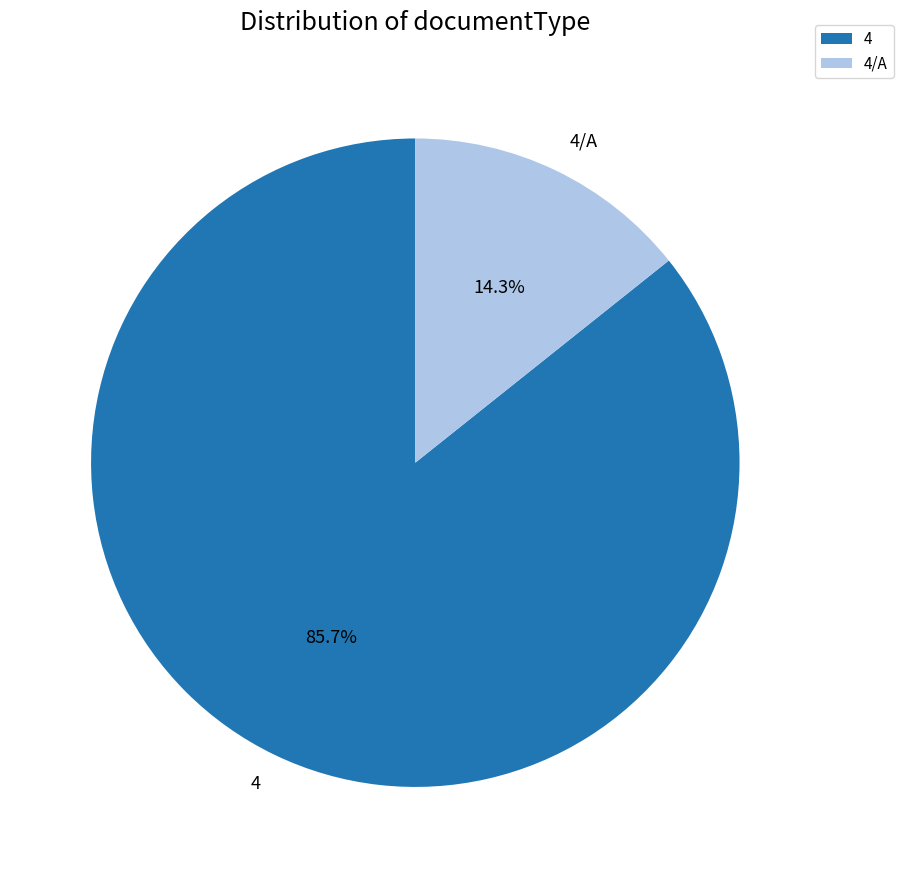

How many slices are in this pie chart?

2